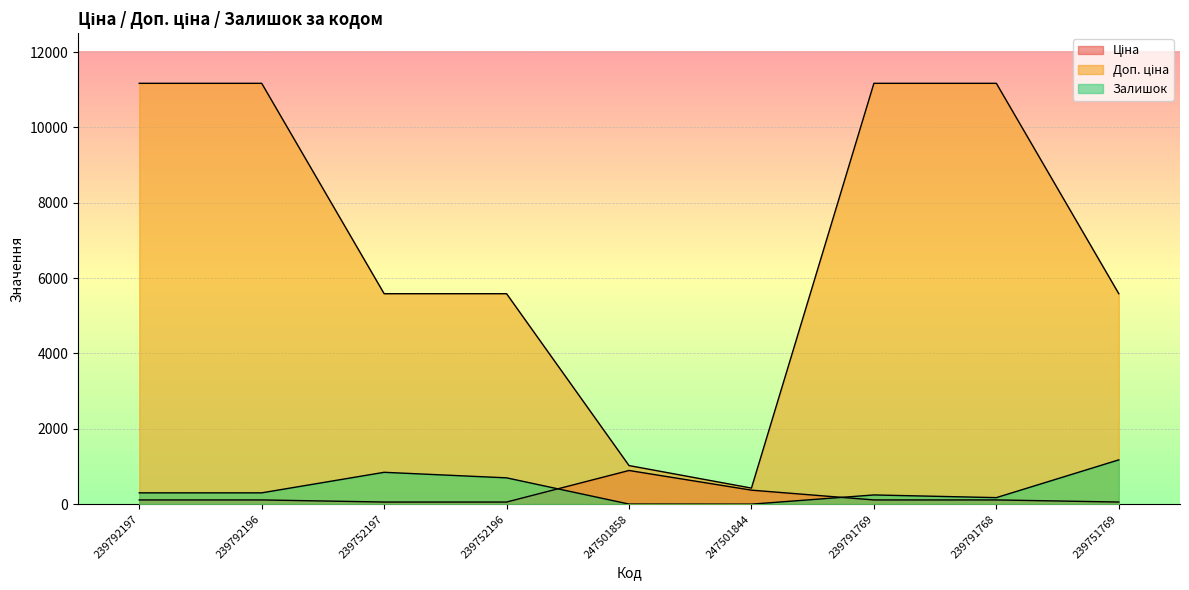

Which has a higher value, 247501858 or 239752196?

247501858